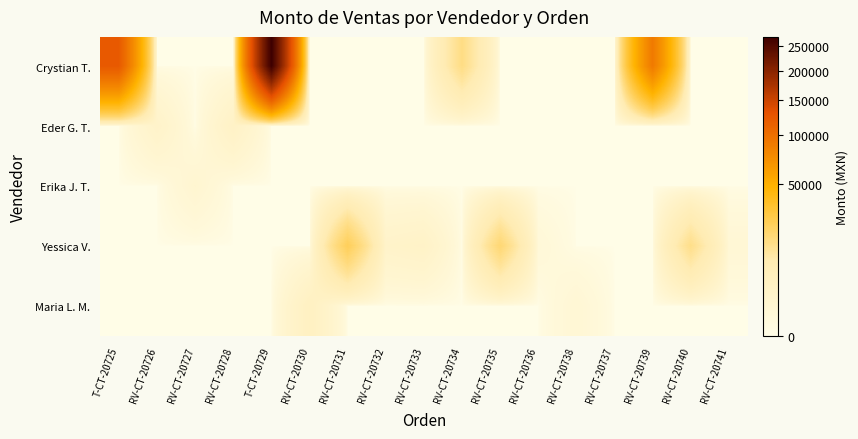

Reading right to left, list all the values displayed in this chart.

Crystian T.: RV-CT-20741=0	RV-CT-20740=0	RV-CT-20739=90000	RV-CT-20737=0	RV-CT-20738=0	RV-CT-20736=0	RV-CT-20735=0	RV-CT-20734=15000	RV-CT-20733=0	RV-CT-20732=0	RV-CT-20731=0	RV-CT-20730=0	T-CT-20729=270000	RV-CT-20728=0	RV-CT-20727=0	RV-CT-20726=0	T-CT-20725=121500
Eder G. T.: RV-CT-20741=0	RV-CT-20740=0	RV-CT-20739=0	RV-CT-20737=0	RV-CT-20738=0	RV-CT-20736=0	RV-CT-20735=0	RV-CT-20734=0	RV-CT-20733=0	RV-CT-20732=0	RV-CT-20731=0	RV-CT-20730=0	T-CT-20729=0	RV-CT-20728=2670	RV-CT-20727=0	RV-CT-20726=2000	T-CT-20725=0
Erika J. T.: RV-CT-20741=0	RV-CT-20740=0	RV-CT-20739=0	RV-CT-20737=0	RV-CT-20738=0	RV-CT-20736=0	RV-CT-20735=0	RV-CT-20734=0	RV-CT-20733=0	RV-CT-20732=0	RV-CT-20731=0	RV-CT-20730=0	T-CT-20729=0	RV-CT-20728=0	RV-CT-20727=1000	RV-CT-20726=0	T-CT-20725=0
Yessica V.: RV-CT-20741=600	RV-CT-20740=14190	RV-CT-20739=0	RV-CT-20737=0	RV-CT-20738=0	RV-CT-20736=400	RV-CT-20735=18000	RV-CT-20734=0	RV-CT-20733=2400	RV-CT-20732=2000	RV-CT-20731=23220	RV-CT-20730=0	T-CT-20729=0	RV-CT-20728=0	RV-CT-20727=0	RV-CT-20726=0	T-CT-20725=0
Maria L. M.: RV-CT-20741=0	RV-CT-20740=0	RV-CT-20739=0	RV-CT-20737=0	RV-CT-20738=630	RV-CT-20736=0	RV-CT-20735=0	RV-CT-20734=0	RV-CT-20733=0	RV-CT-20732=0	RV-CT-20731=0	RV-CT-20730=3560	T-CT-20729=0	RV-CT-20728=0	RV-CT-20727=0	RV-CT-20726=0	T-CT-20725=0